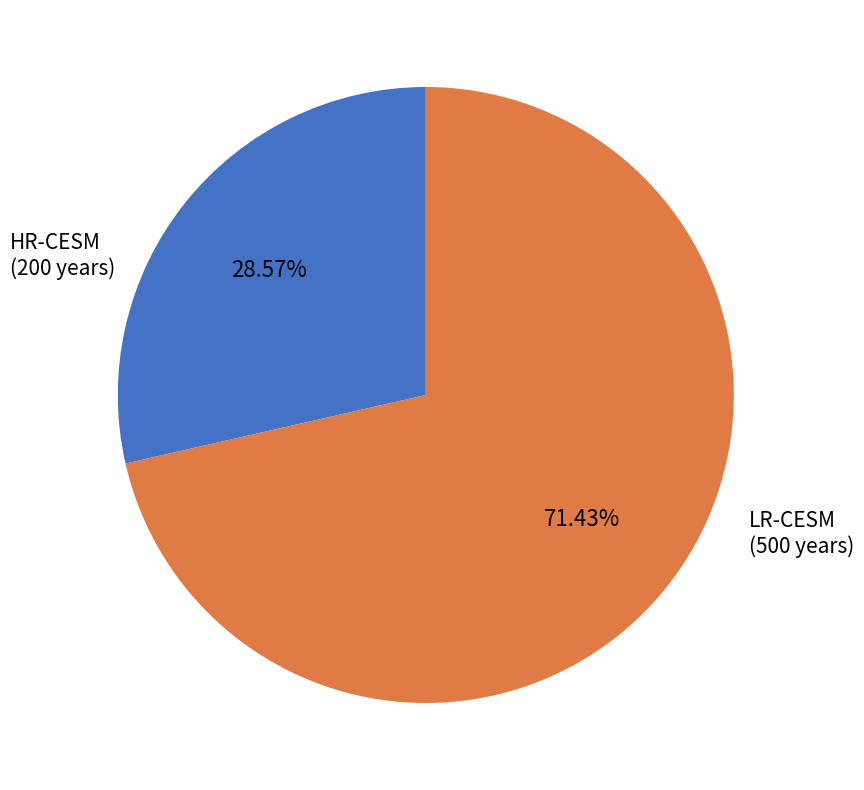

What is the ratio of the value at HR-CESM to the value at LR-CESM?

0.4